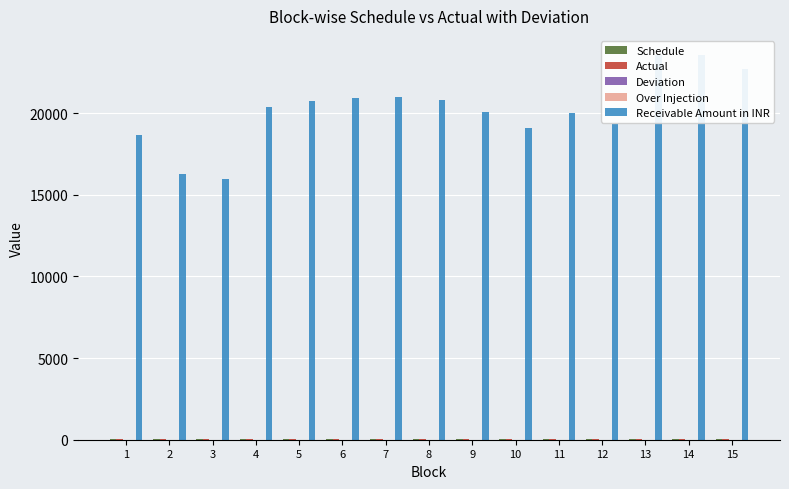

Between 5 and 2, which is larger?

5